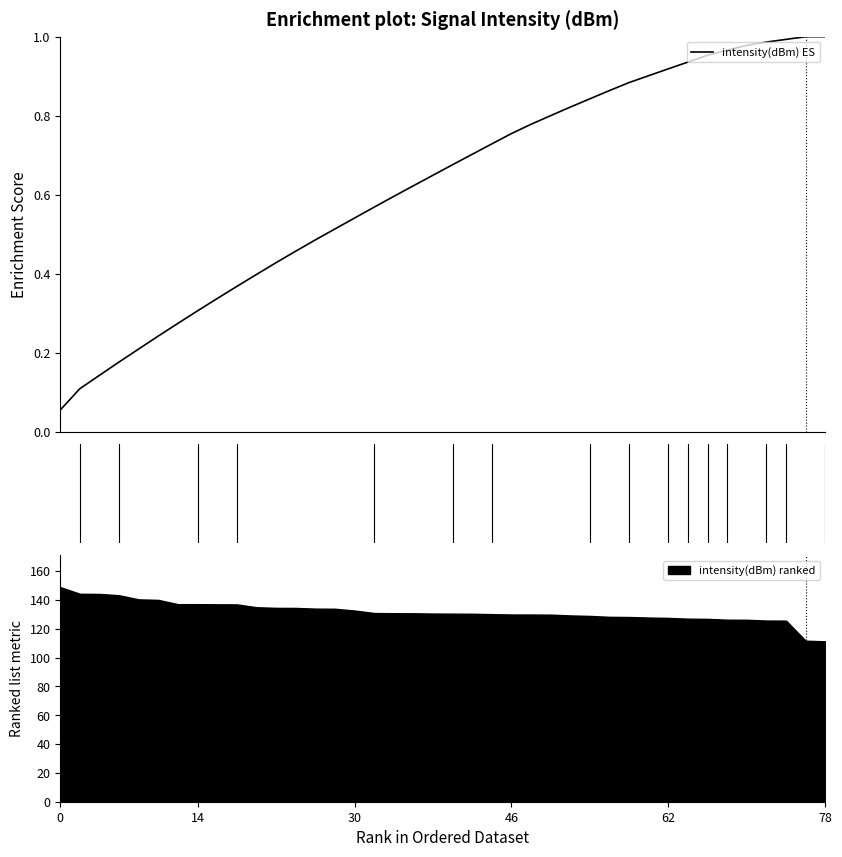

Between 9 and 6, which is larger?

9